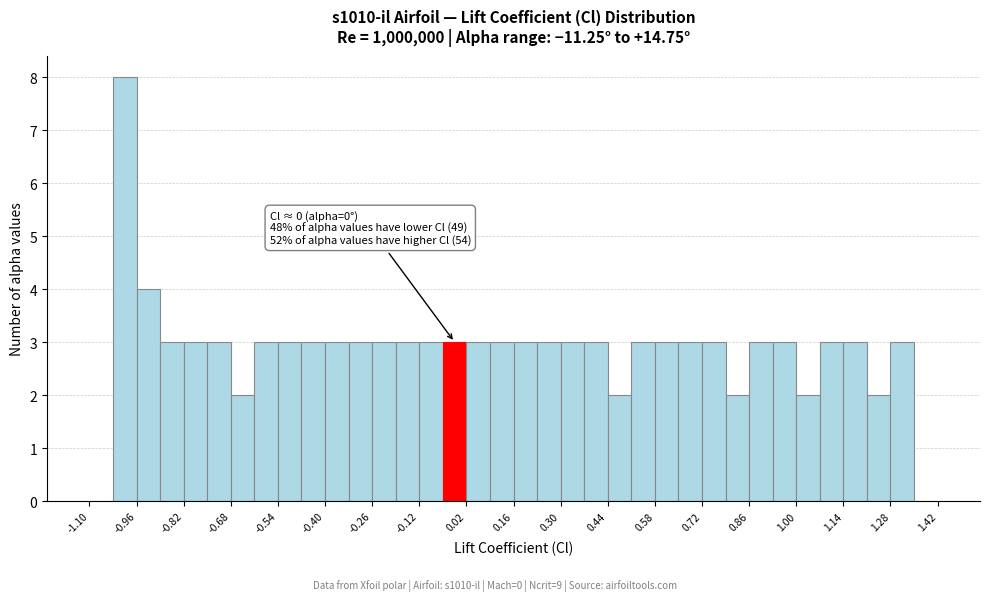

Read against the x-axis, roughly where is the centre of the tallest bar?

-1.00